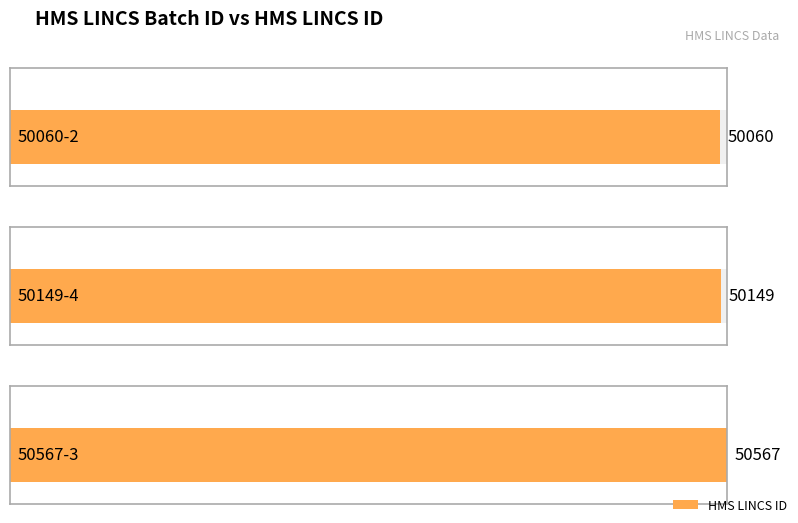

What is the ratio of the value at 50567-3 to the value at 50149-4?

1.0